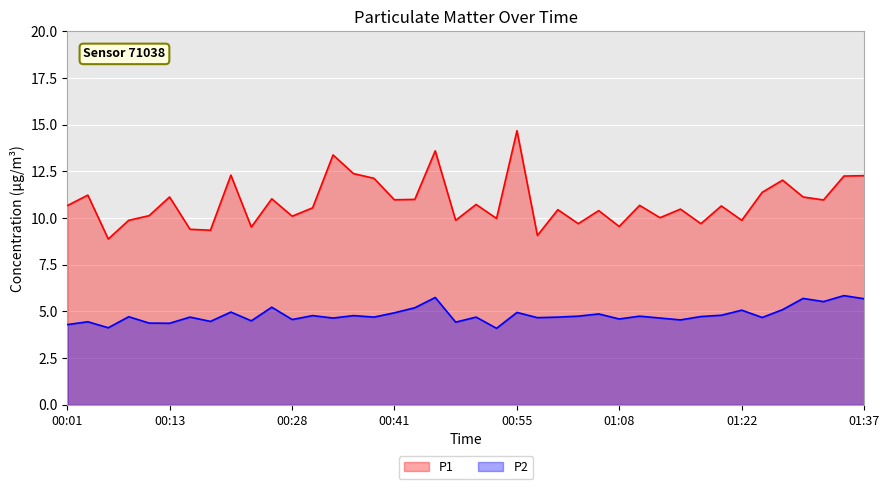

At 01:27, list the series in order from largest to smallest.

P1, P2